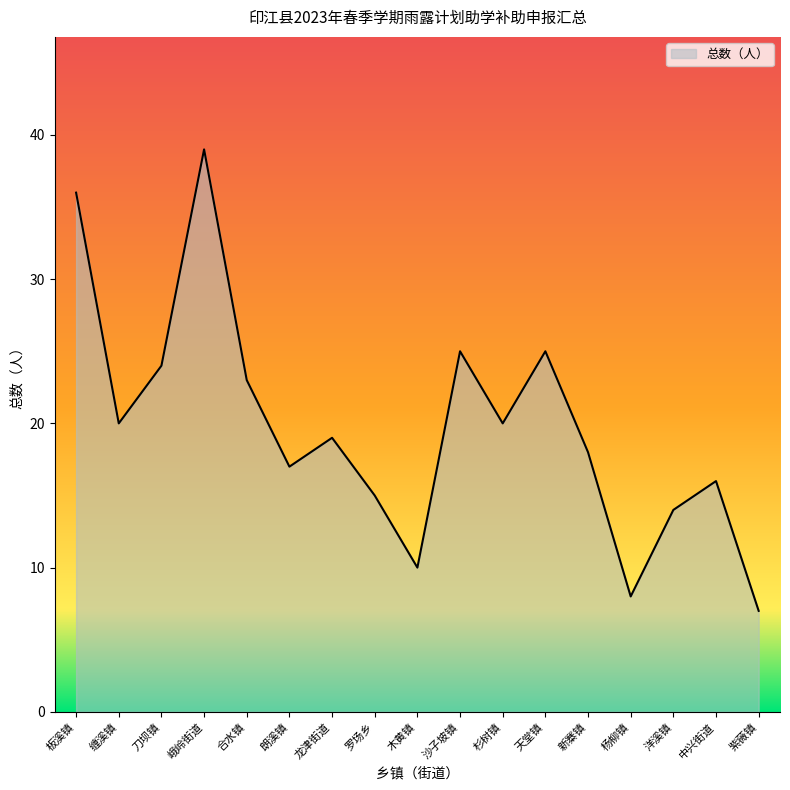

Reading left to right, what are all the values shown in this chart?

板溪镇=36	缠溪镇=20	刀坝镇=24	峨岭街道=39	合水镇=23	朗溪镇=17	龙津街道=19	罗场乡=15	木黄镇=10	沙子坡镇=25	杉树镇=20	天堂镇=25	新寨镇=18	杨柳镇=8	洋溪镇=14	中兴街道=16	紫薇镇=7